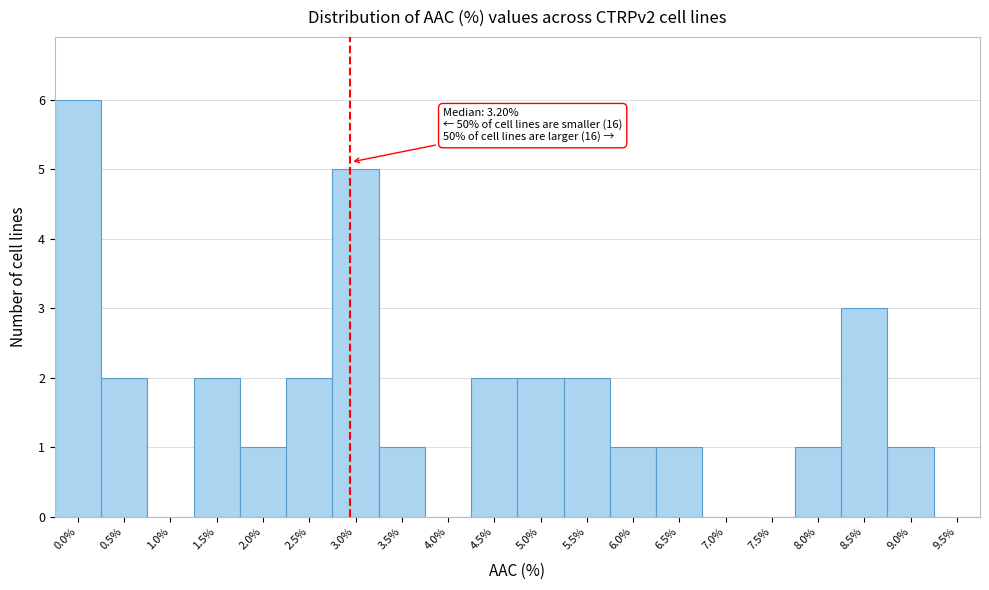

Reading left to right, list all the values displayed in this chart.

0.0%=6	0.5%=2	1.0%=0	1.5%=2	2.0%=1	2.5%=2	3.0%=5	3.5%=1	4.0%=0	4.5%=2	5.0%=2	5.5%=2	6.0%=1	6.5%=1	7.0%=0	7.5%=0	8.0%=1	8.5%=3	9.0%=1	9.5%=0